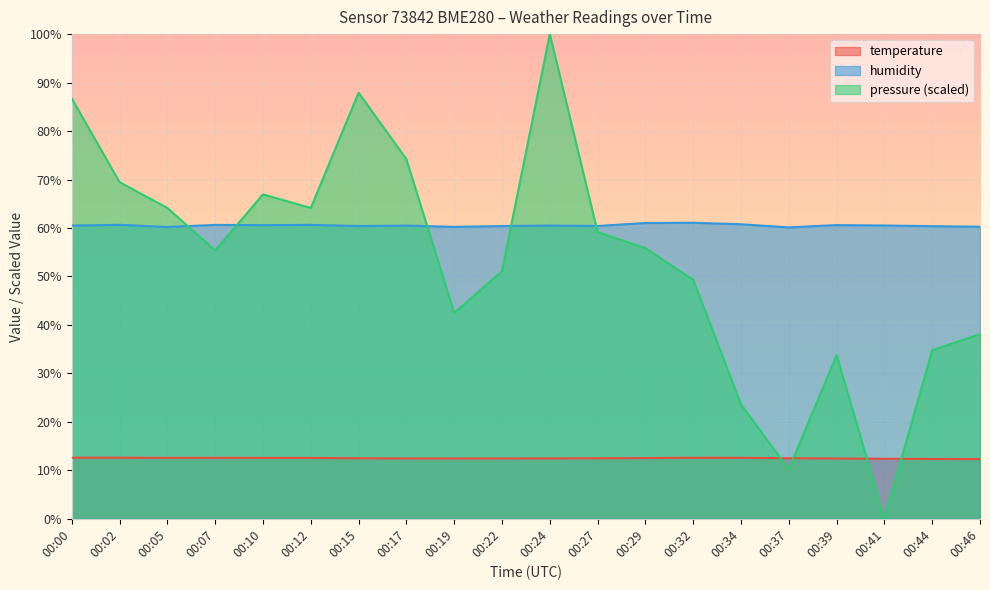

Is the value of temperature at 00:22 greater than the value of humidity at 00:27?

No